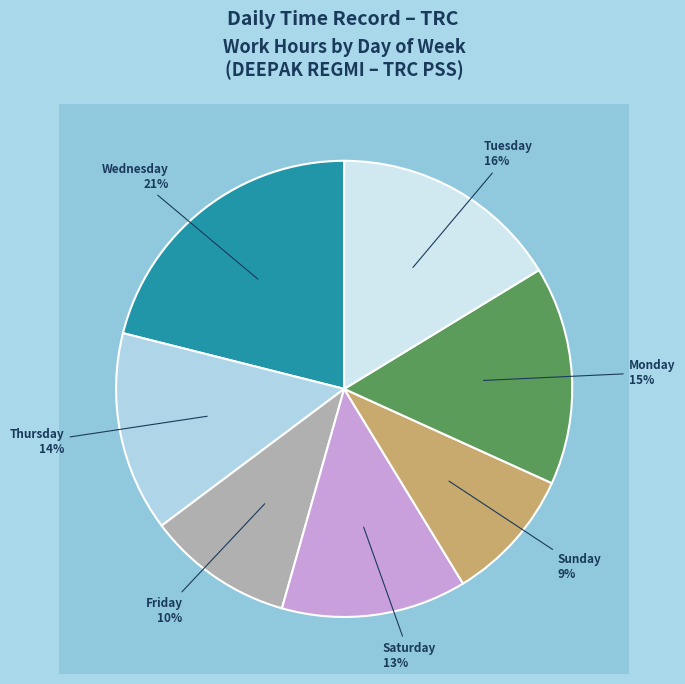

Do 9-Sun and 13-Thu together represent more than half of the pie?

No